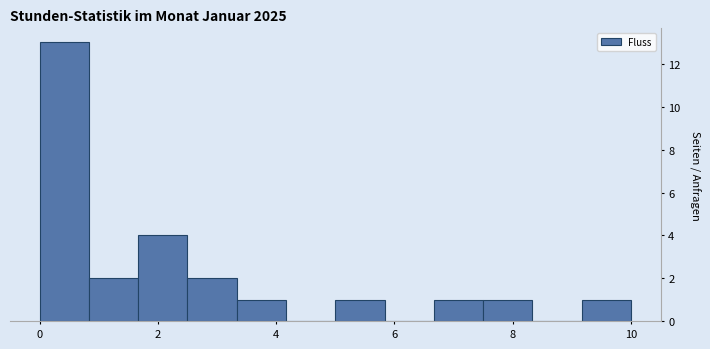

Reading left to right, transcribe this chart: for each bar, give the range it covers on the x-axis and its height. Neither the bar edges nor the heights are printed on the chart, so give them approximately, as read against the axes.

0.0 to 0.8: 13
0.8 to 1.6: 2
1.6 to 2.6: 4
2.6 to 3.4: 2
3.4 to 4.2: 1
4.2 to 5.0: 0
5.0 to 5.8: 1
5.8 to 6.6: 0
6.6 to 7.6: 1
7.6 to 8.4: 1
8.4 to 9.2: 0
9.2 to 10.0: 1